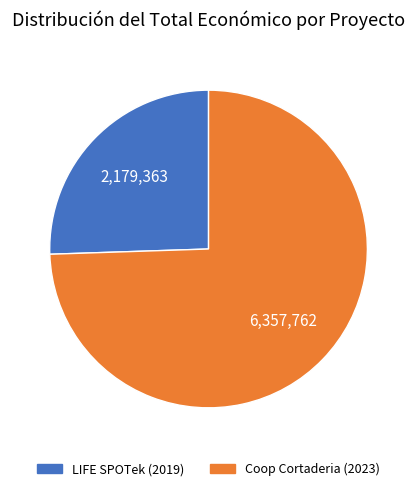

What is the largest slice in the pie chart?

Coop Cortaderia (2023)